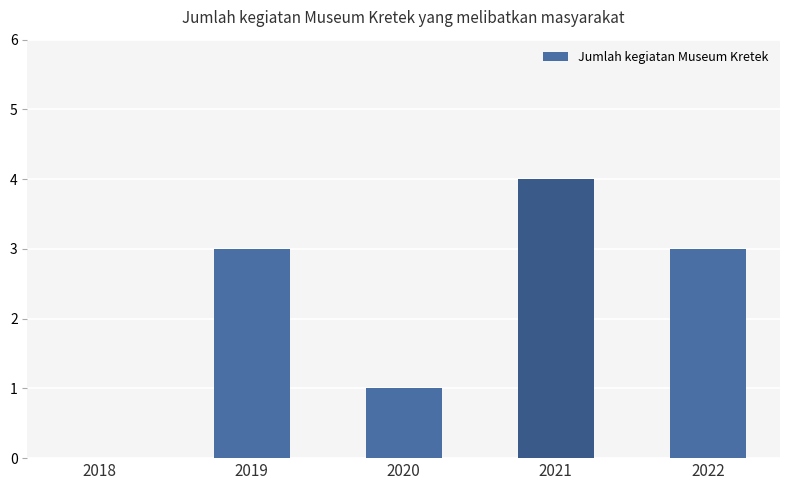

Does the chart contain stacked bars?

No